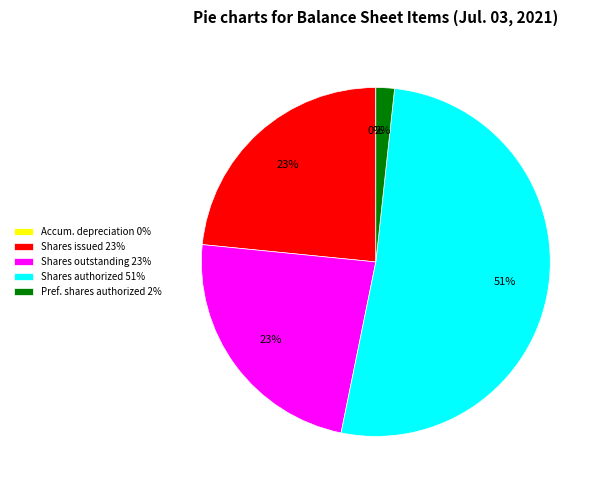

Between Shares authorized 51% and Pref. shares authorized 2%, which is larger?

Shares authorized 51%